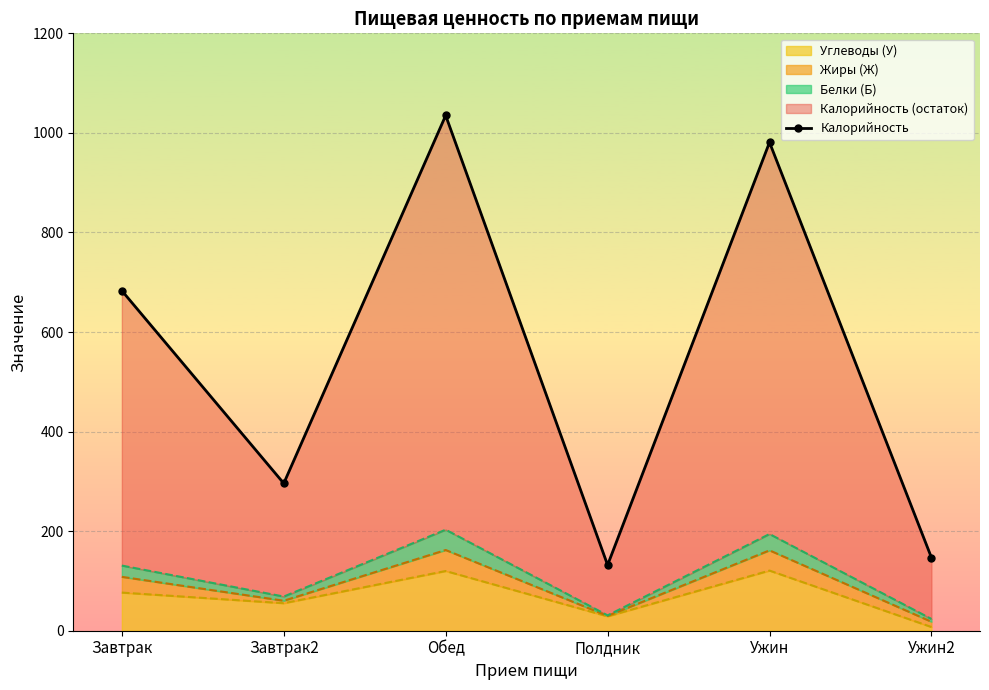

What is the approximate value at Завтрак2, to the nearest 100?

300